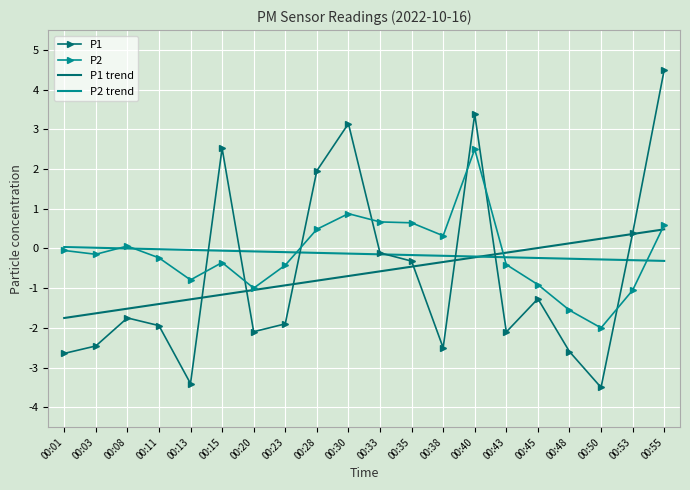

True or false: P2 has a value of 1.0 at 00:33.

False